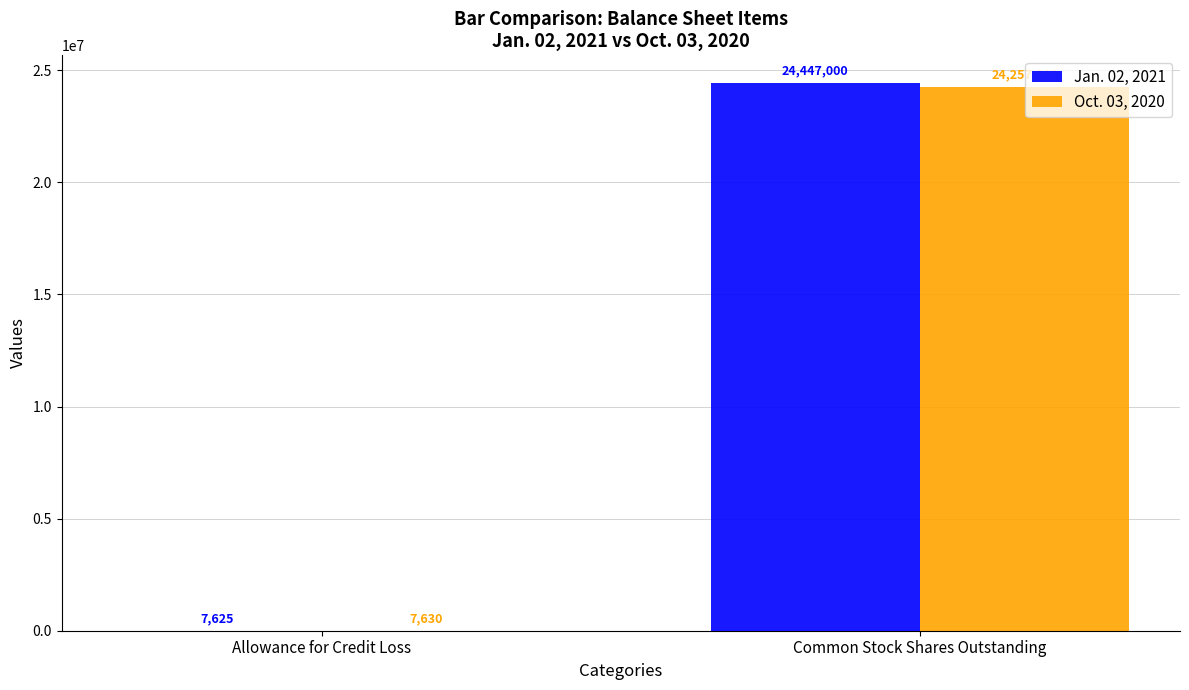

Which series has the widest spread of values?

Jan. 02, 2021